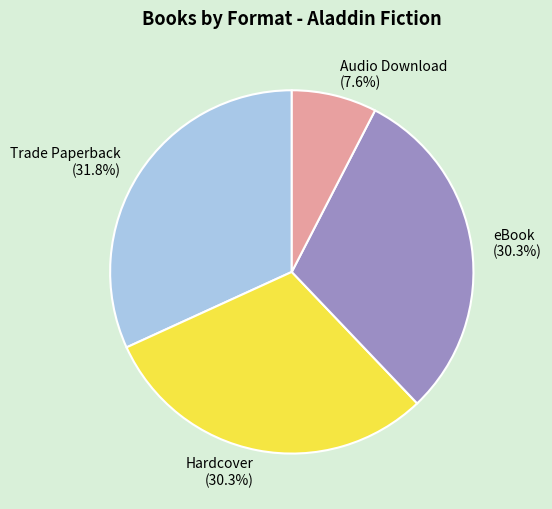

Combined, what portion of the pie is Trade Paperback and eBook?

62.1%